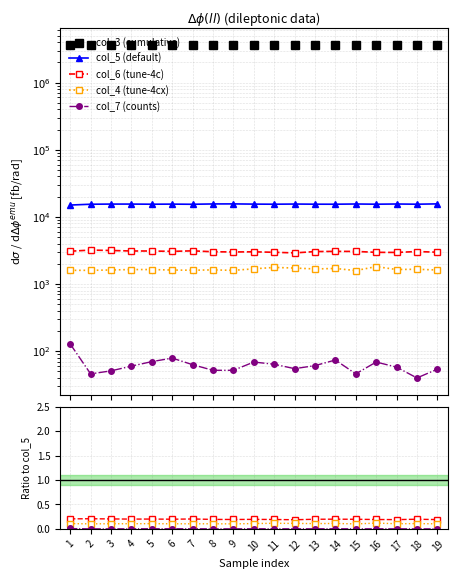

True or false: col_3 and col_7 (counts) intersect in this chart.

False